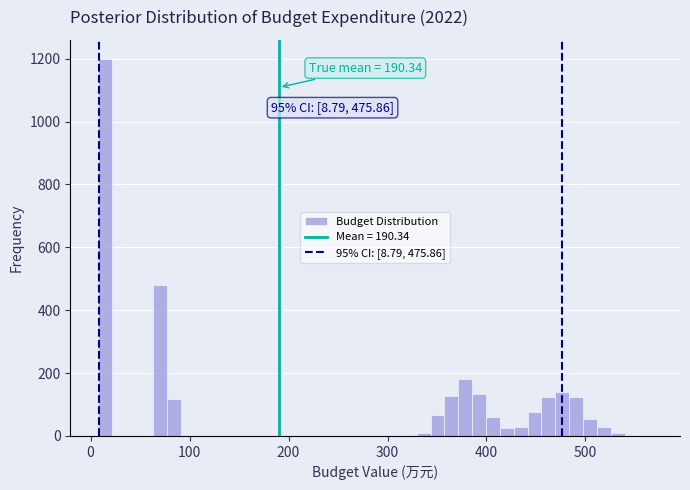

Around what value on the x-axis is the tallest bar? Give the approximate position of its centre, as read against the axis.

10